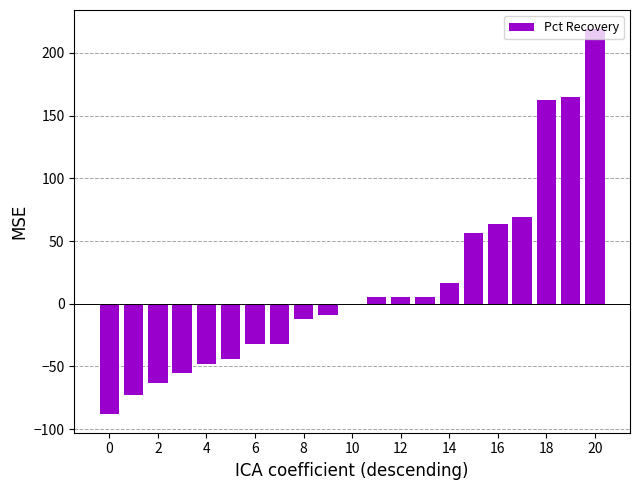

Are the bars horizontal?

No